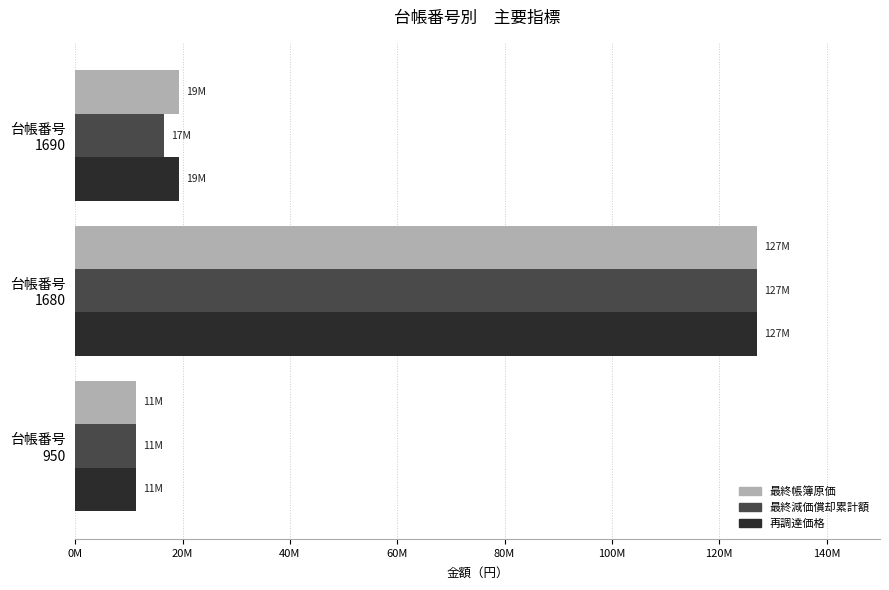

List the labels in order of 再調達価格 value, smallest first.

台帳番号
950, 台帳番号
1690, 台帳番号
1680